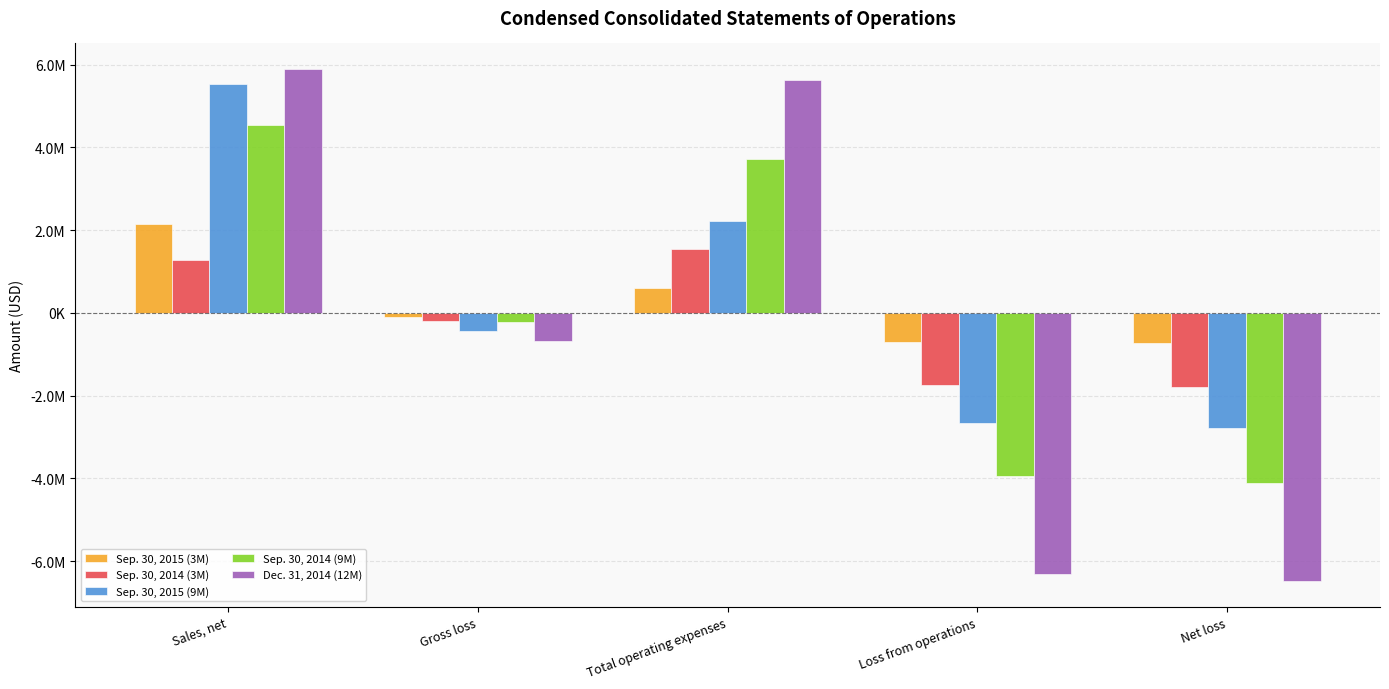

What is the sum of all Sep. 30, 2015 (9M) values?

1845782